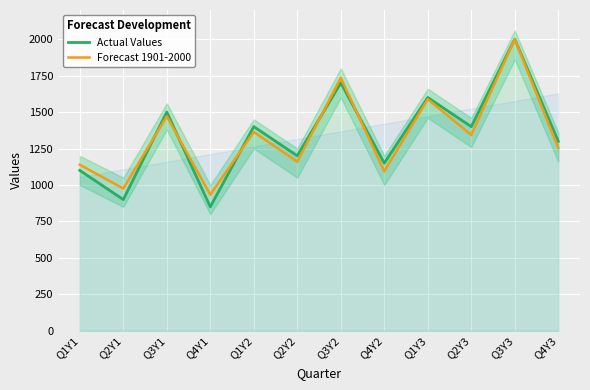

How many categories are shown in the chart?

12